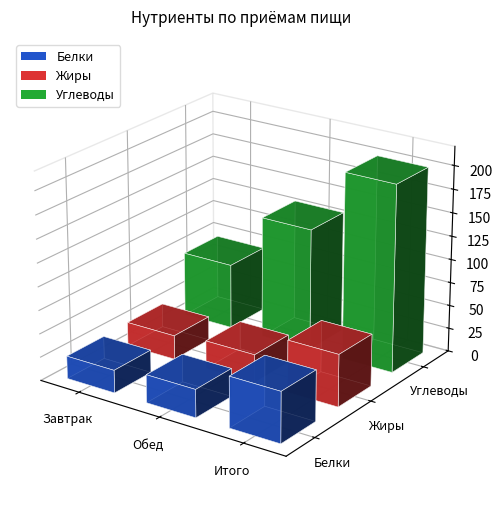

Reading left to right, transcribe all the data shown in this chart.

Белки: 24.3	29.9	54.2
Жиры: 25.7	30.0	55.7
Углеводы: 69.3	130.5	199.8